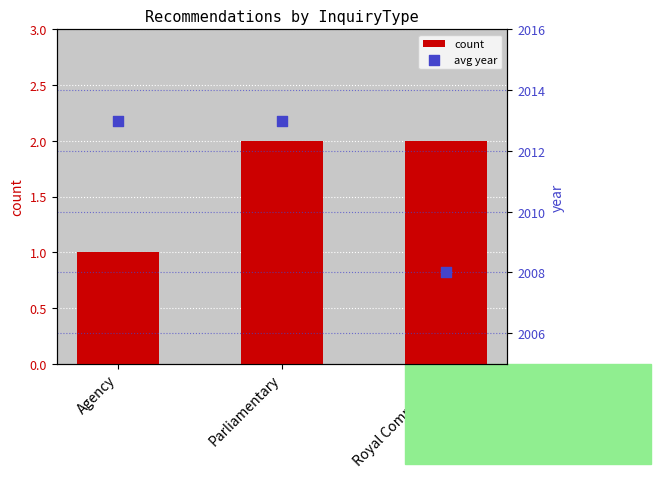

At which category is the sum across all series the highest?

Parliamentary